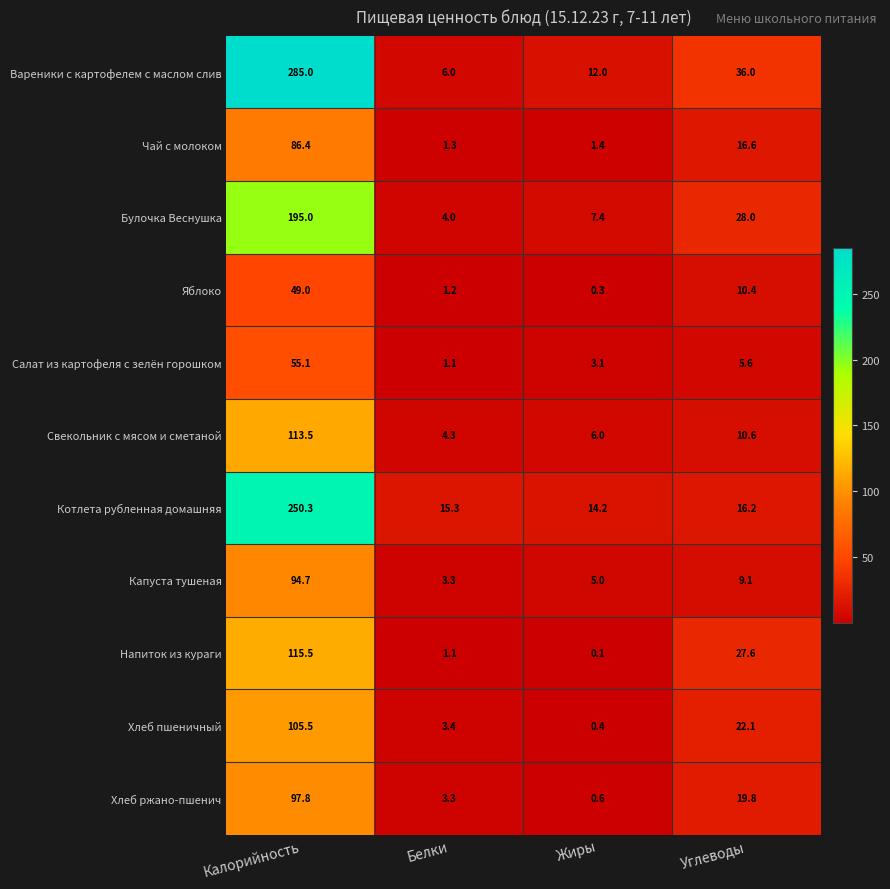

The Чай с молоком series shows 1.3 at Белки. True or false?

True